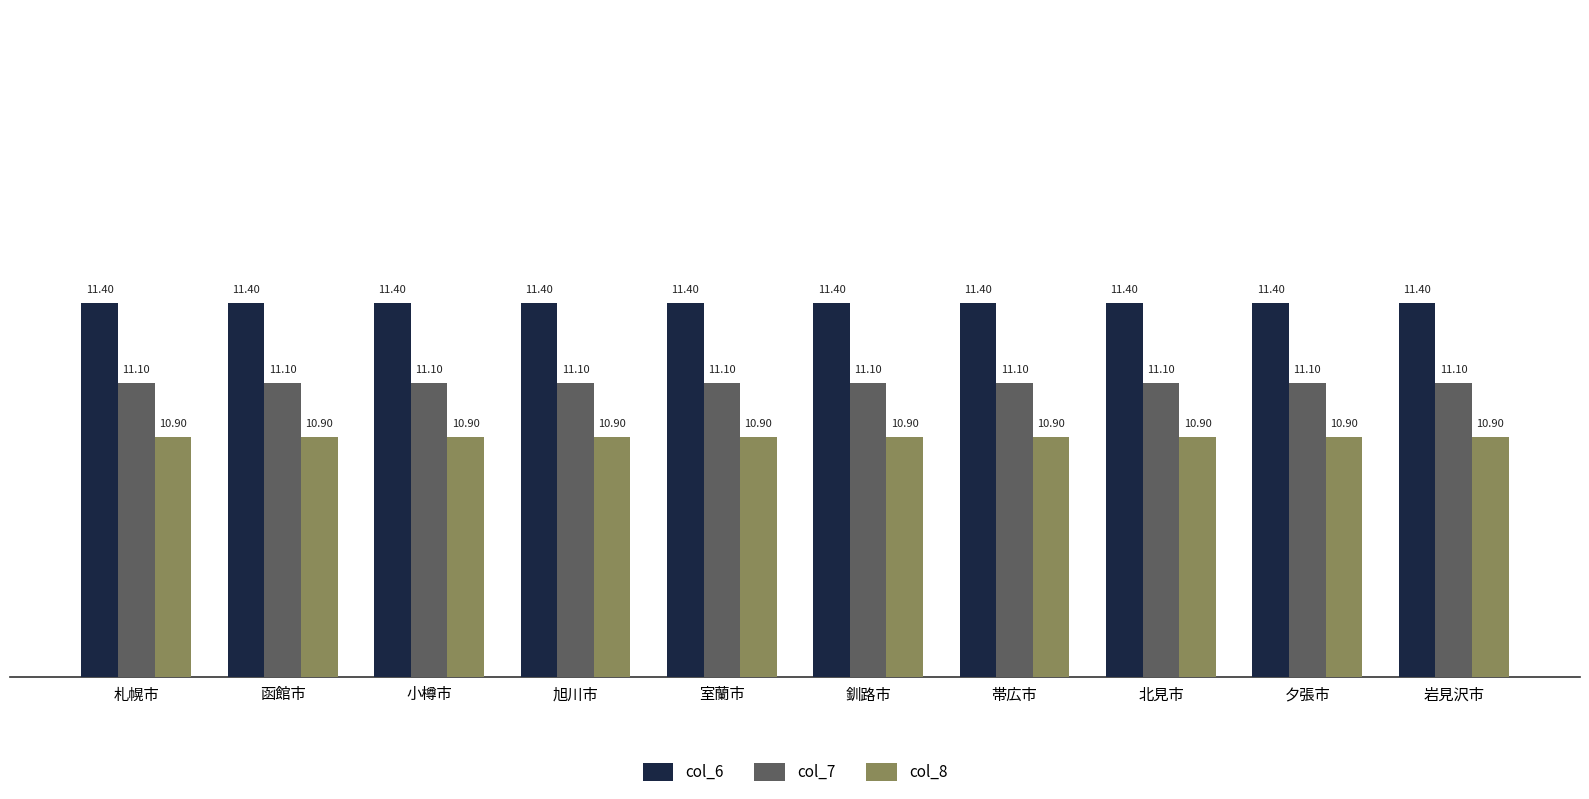

What is the label of the 9th bar from the right?

函館市